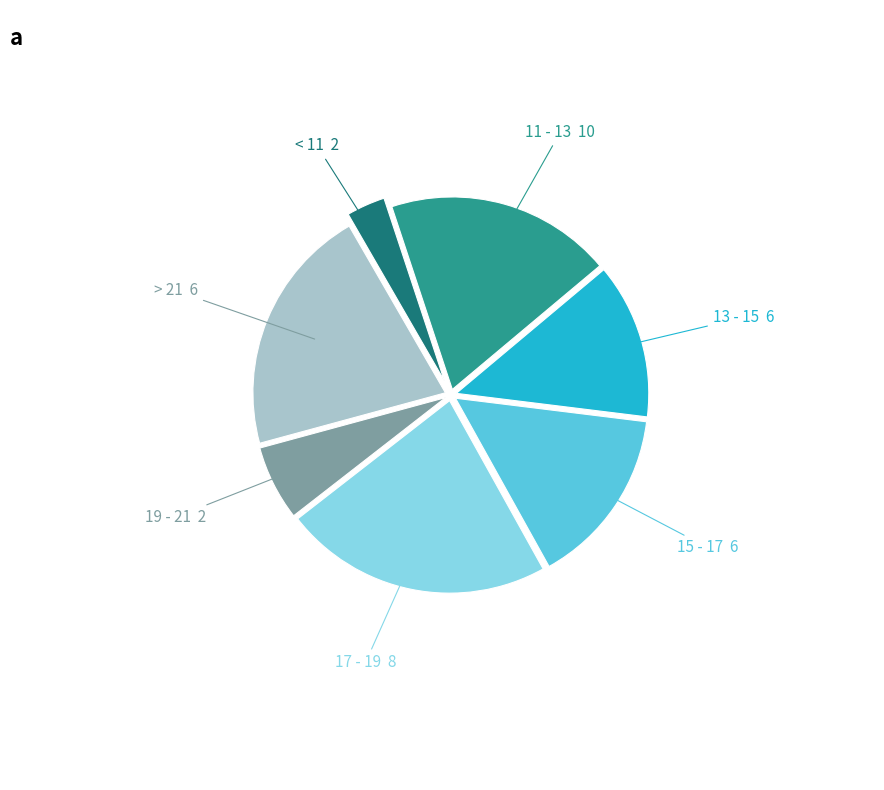

Is there any slice that represents more than half of the pie?

No